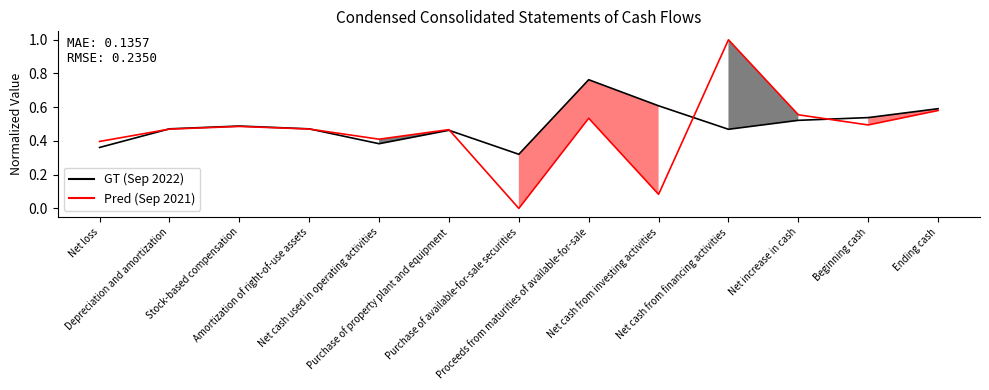

True or false: Sep. 30, 2021 and Sep. 30, 2022 intersect in this chart.

True